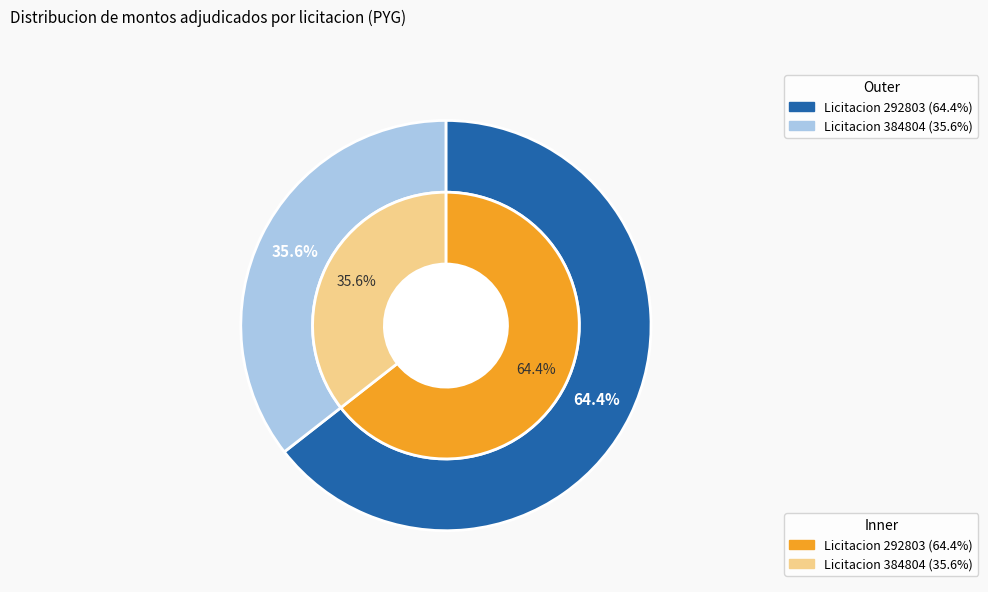

To the nearest percent, what is the difference between the 292803-nimia-canete-gonzalez-7 and 384804-nimia-canete-gonzalez-1 slice percentages?

29%